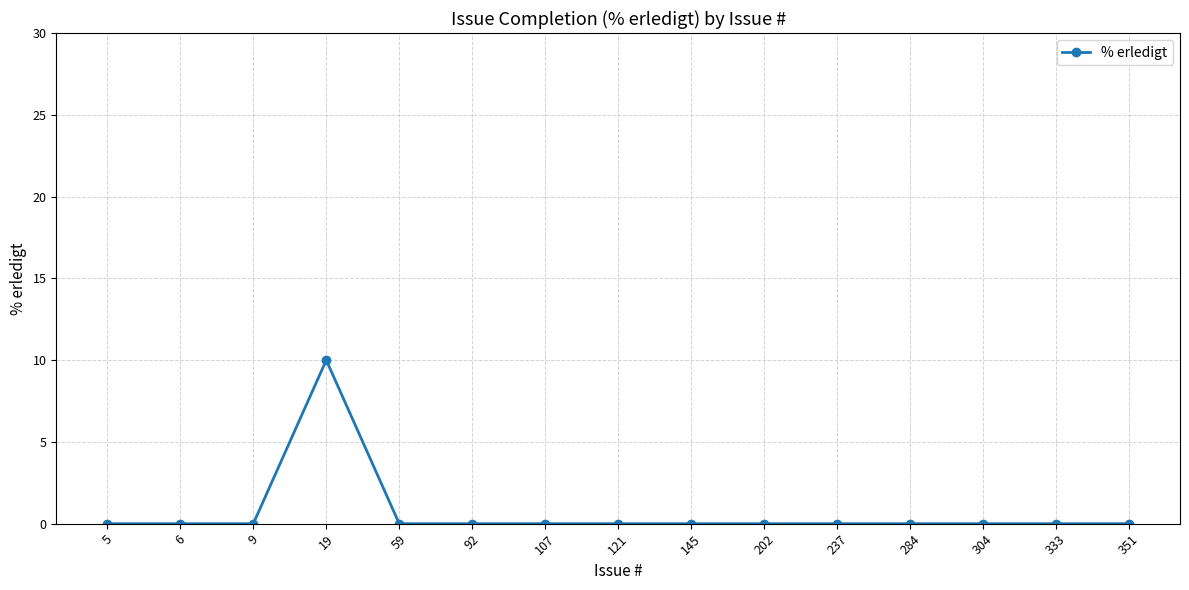

Reading right to left, what are all the values shown in this chart?

351=0	333=0	304=0	284=0	237=0	202=0	145=0	121=0	107=0	92=0	59=0	19=10	9=0	6=0	5=0